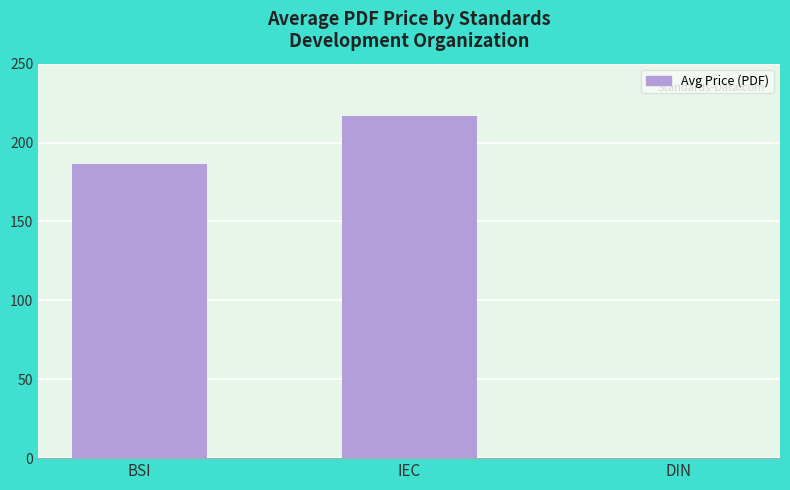

Where does the data first go above 186?

BSI